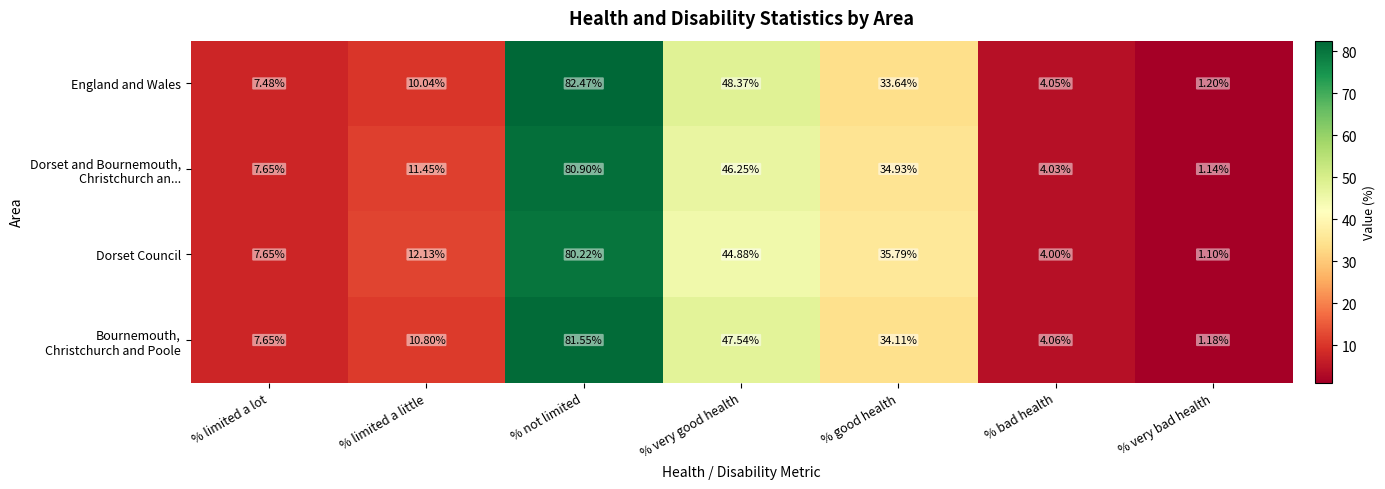

Which category has the highest value across all series?

% not limited